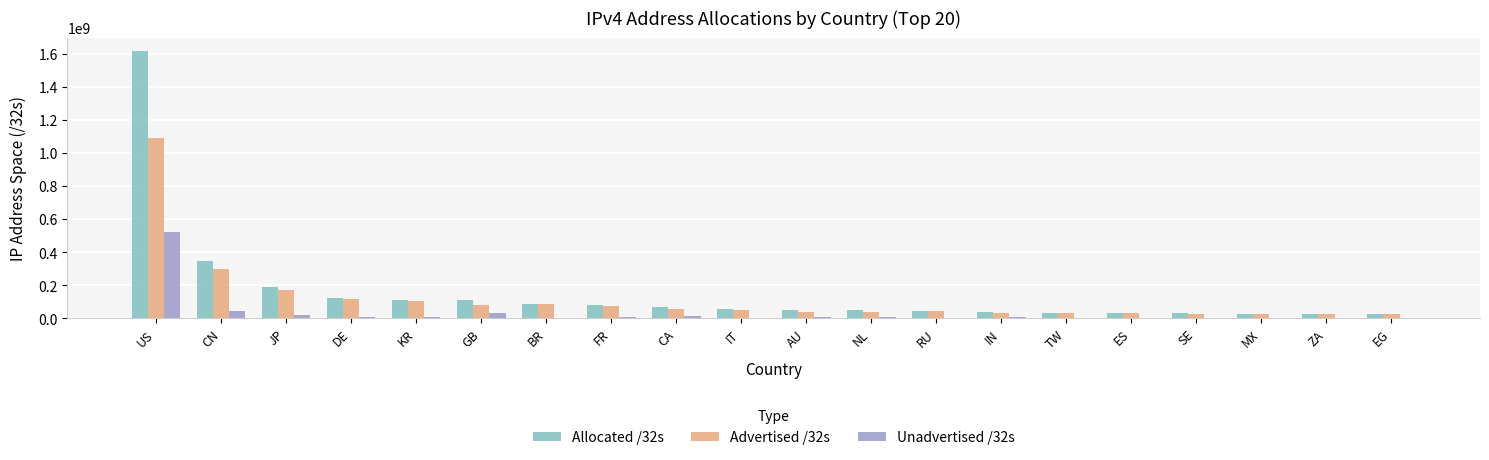

Is it true that Unadvertised /32s equals 172954571 at US?

False